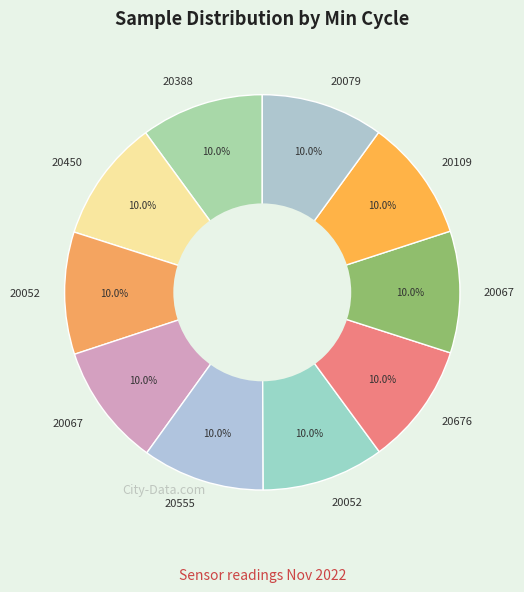

How many segments does this pie chart have?

10